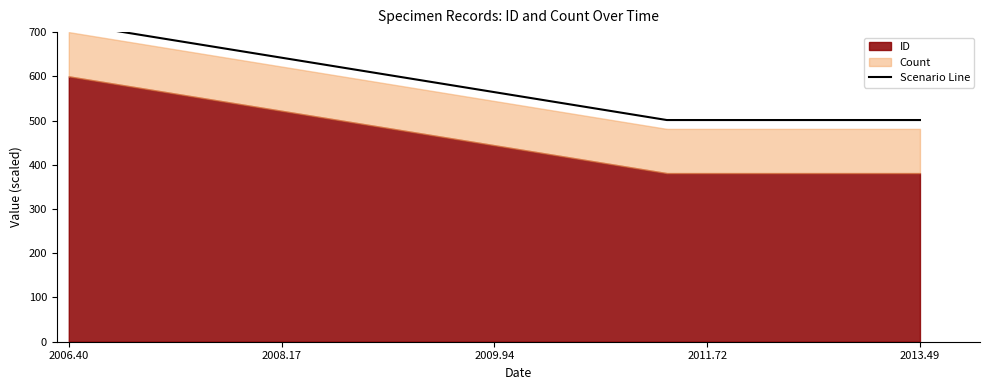

What is the change in value from 2006.40 to 2013.49?

-218.8